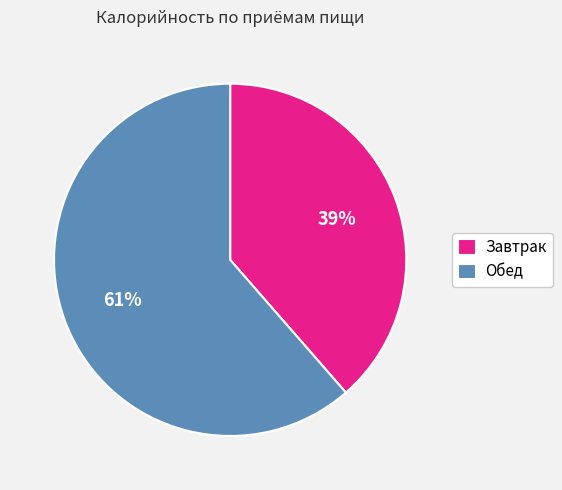

To the nearest percent, what percentage of the pie is Завтрак?

39%